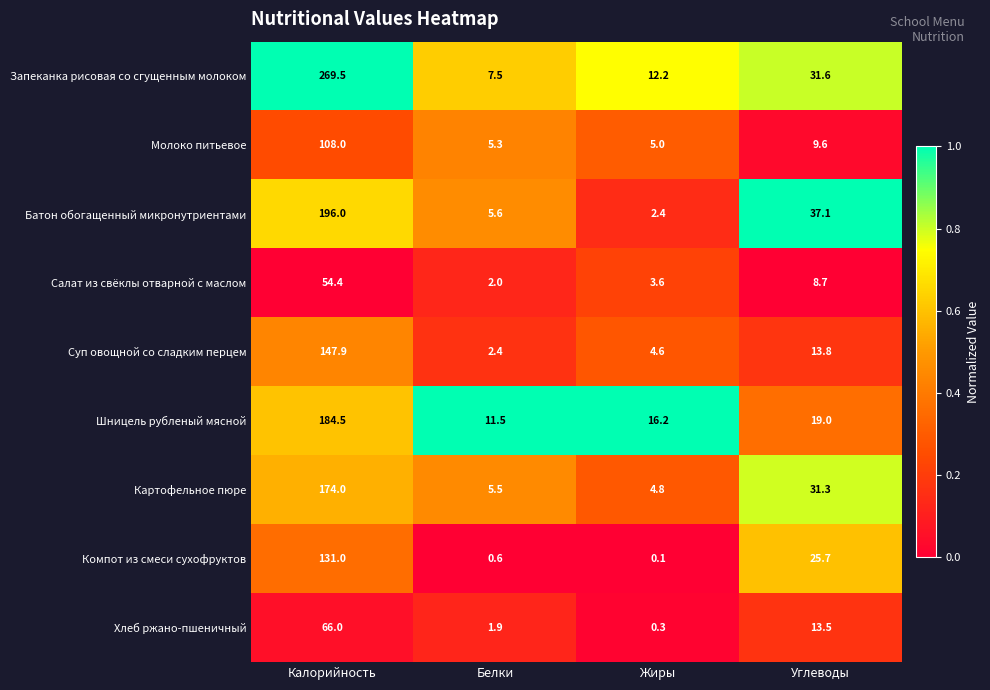

List the labels in order of Суп овощной со сладким перцем value, largest first.

Калорийность, Углеводы, Жиры, Белки